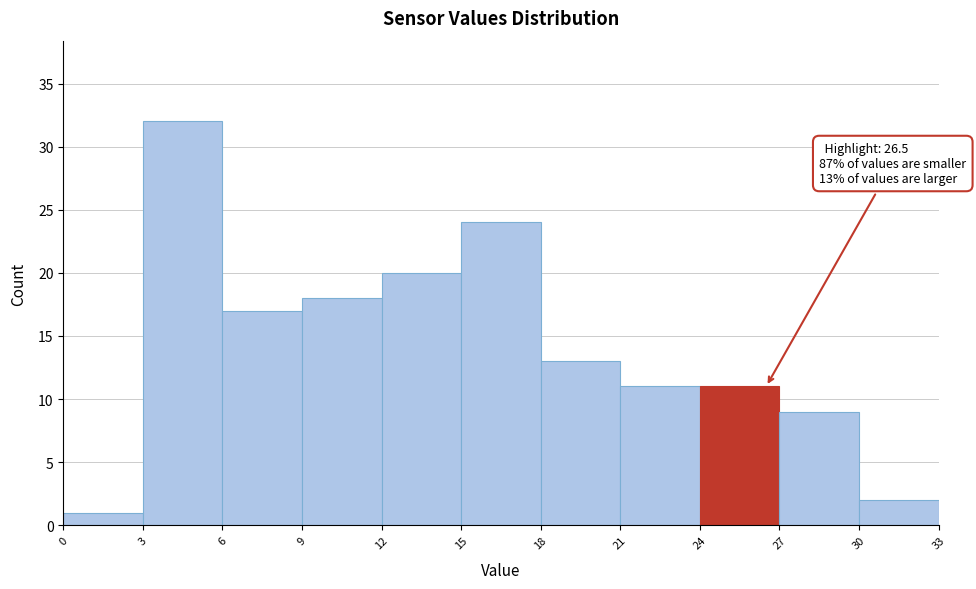

Over which range of the x-axis is the bar tallest?

3 to 6